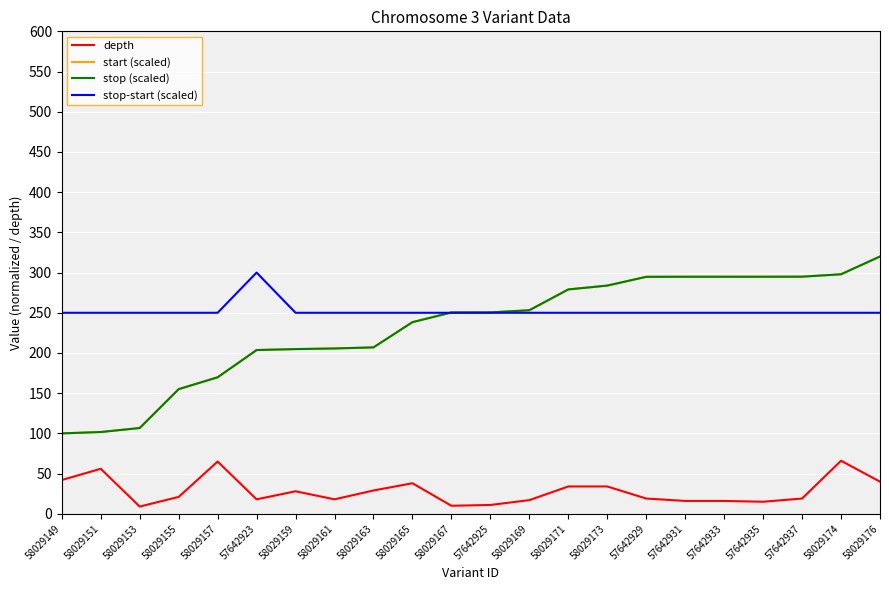

At which label does stop (scaled) reach its peak?

58029176